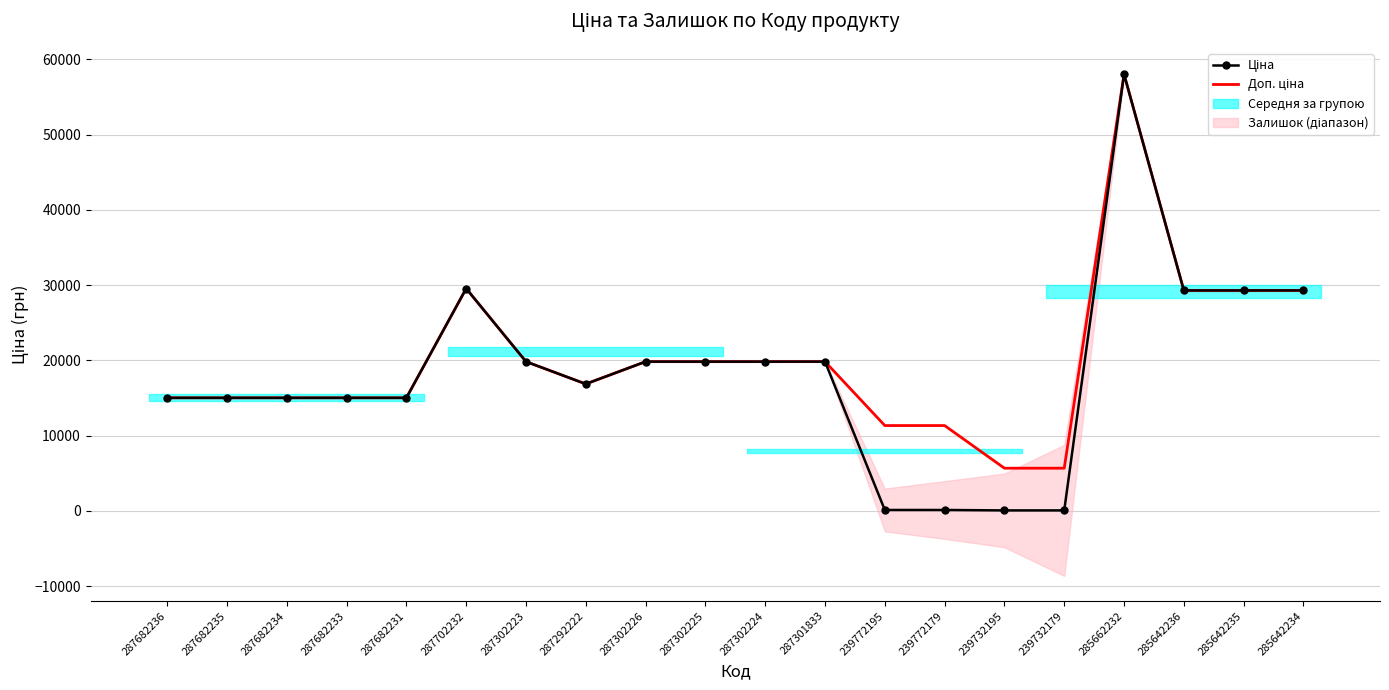

What is the difference between the Доп. ціна values at 239772195 and 287302223?

8497.1